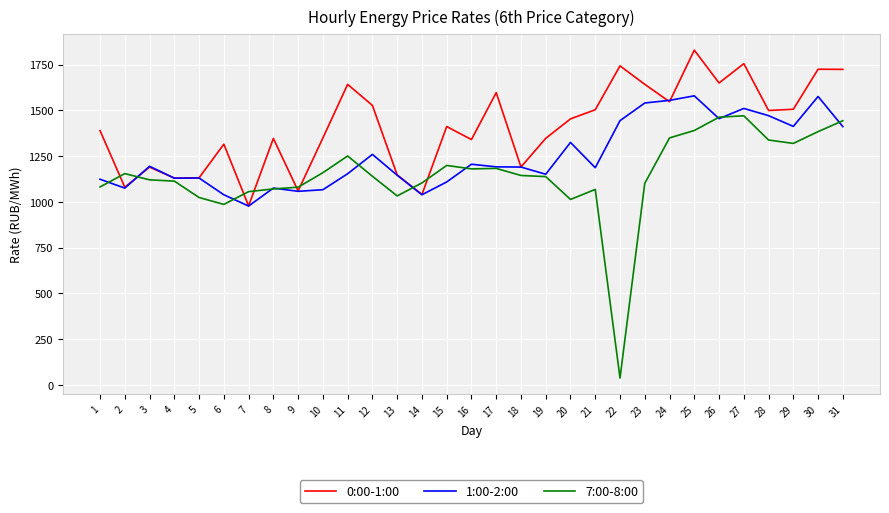

Where does the 1:00-2:00 series first go above 1190?

3